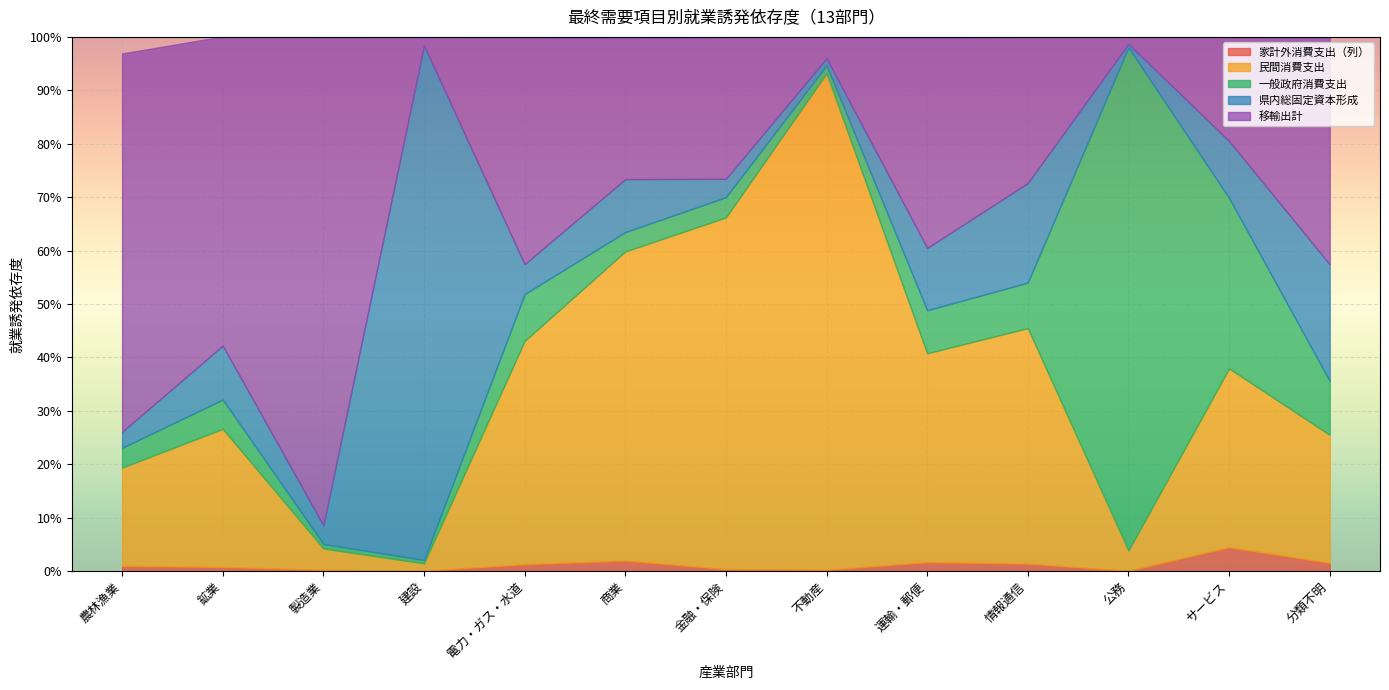

Reading left to right, transcribe all the data shown in this chart.

家計外消費支出（列）: 0.0	0.0	0.0	0.0	0.0	0.0	0.0	0.0	0.0	0.0	0.0	0.0	0.0
民間消費支出: 0.2	0.3	0.0	0.0	0.4	0.6	0.7	0.9	0.4	0.4	0.0	0.3	0.2
一般政府消費支出: 0.0	0.1	0.0	0.0	0.1	0.0	0.0	0.0	0.1	0.1	0.9	0.3	0.1
県内総固定資本形成: 0.0	0.1	0.0	1.0	0.1	0.1	0.0	0.0	0.1	0.2	0.0	0.1	0.2
移輸出計: 0.7	0.6	0.9	0.0	0.4	0.3	0.3	0.0	0.4	0.3	0.0	0.2	0.4